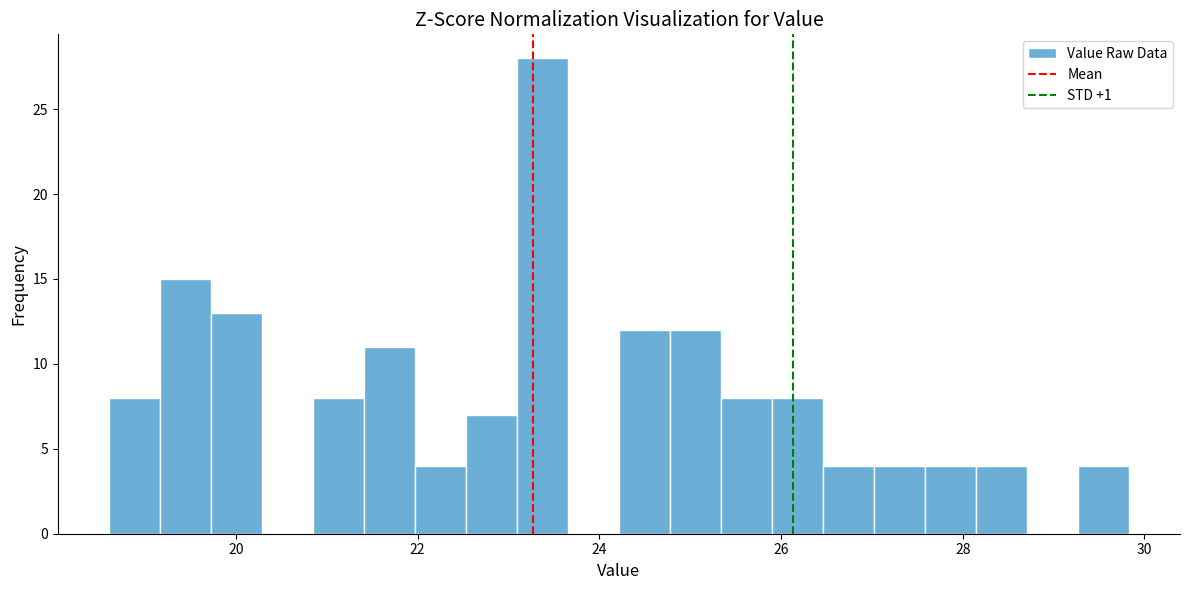

Read against the x-axis, roughly where is the centre of the tallest bar?

23.4